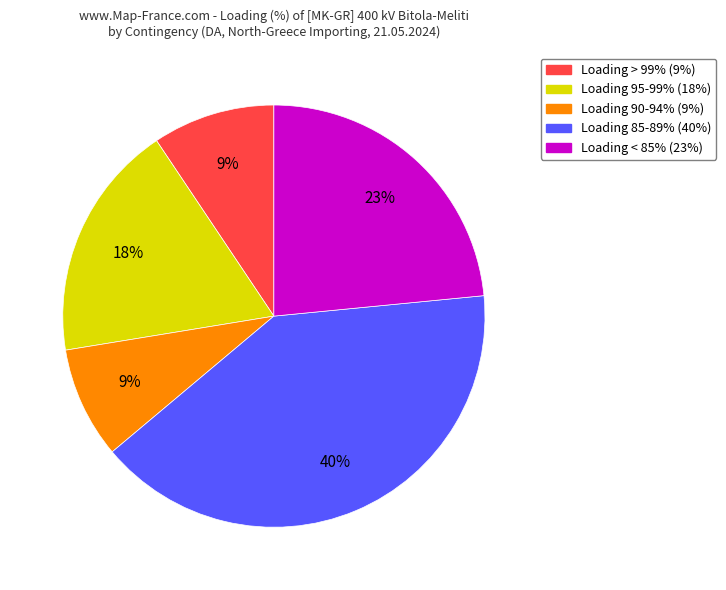

Does any single category account for the majority?

No